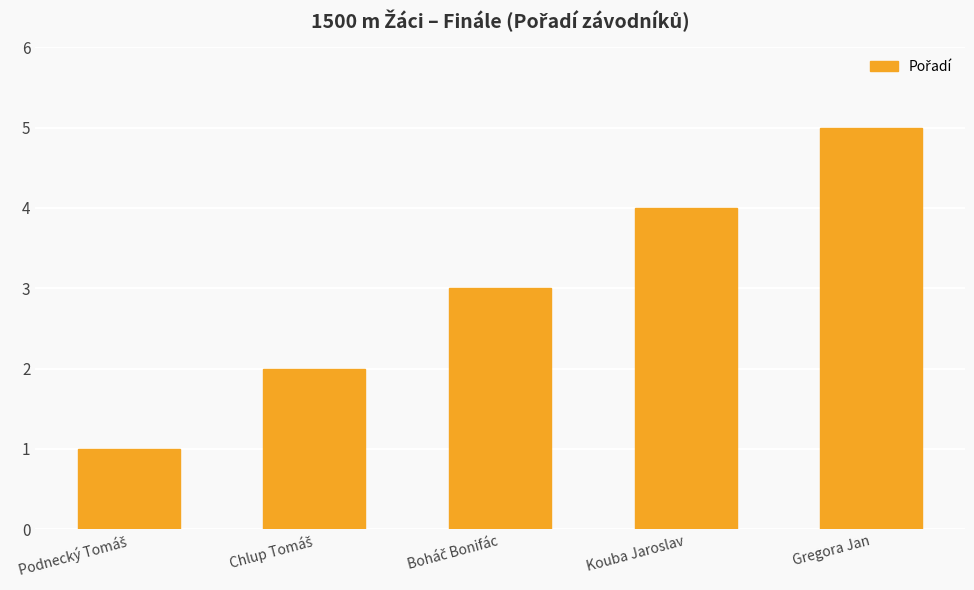

Count the values in the range 2 to 4.

3